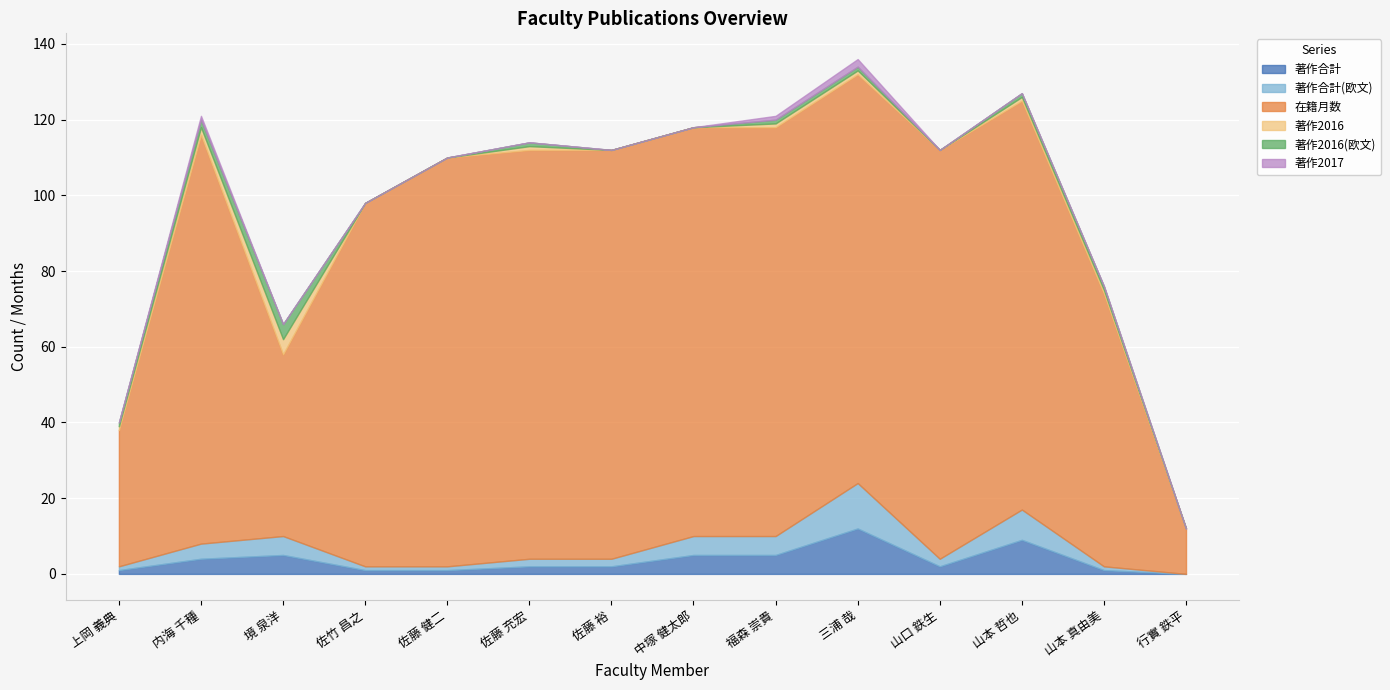

Which category has the lowest value in the 著作合計(欧文) series?

行實 鉄平